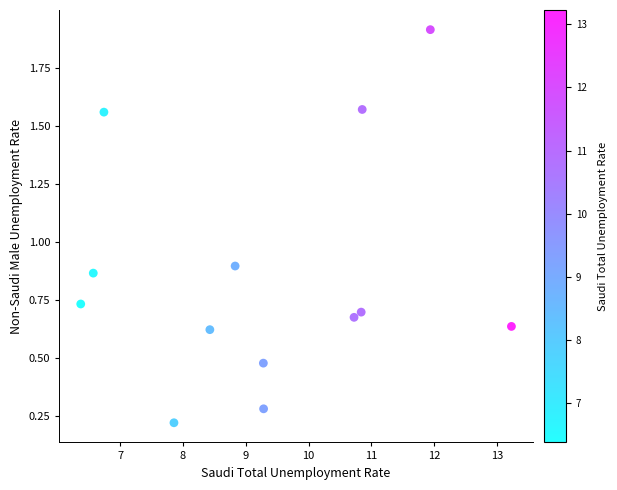

What is the range of Y values (max minus min)?

1.7